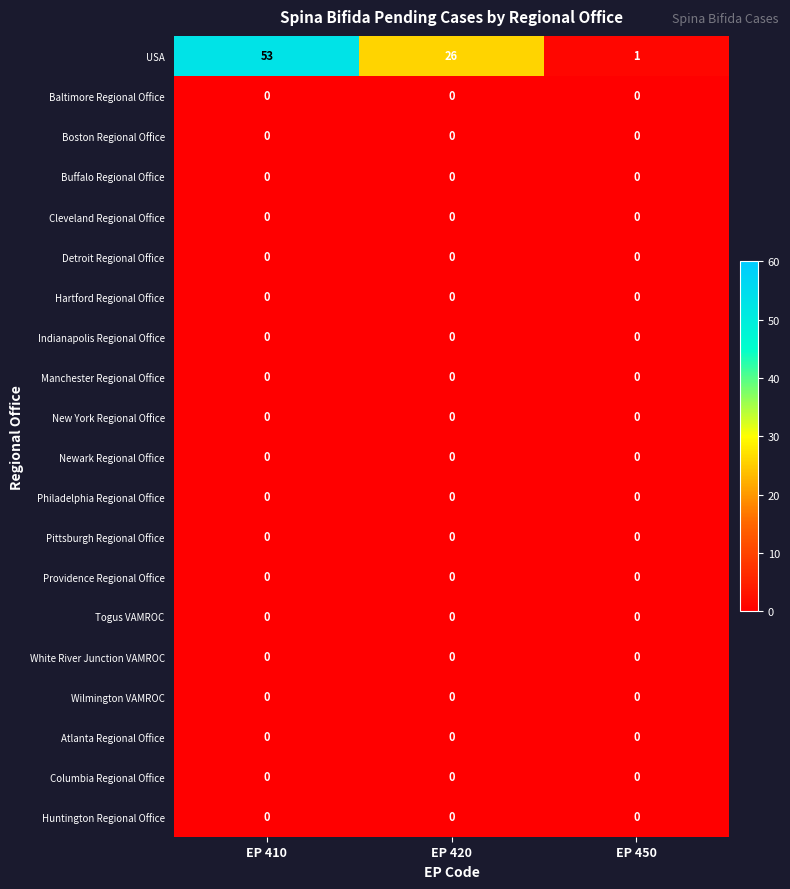

What is the total value across all series at EP 420?

26